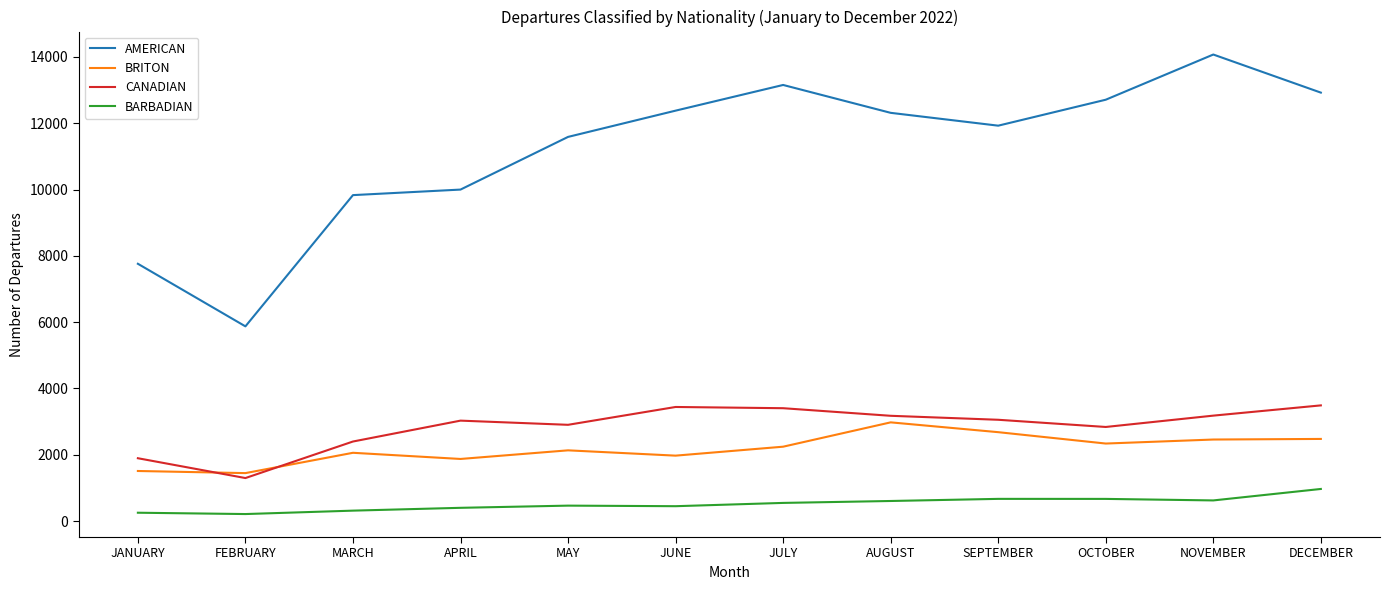

The AMERICAN series shows 12314 at AUGUST. True or false?

True